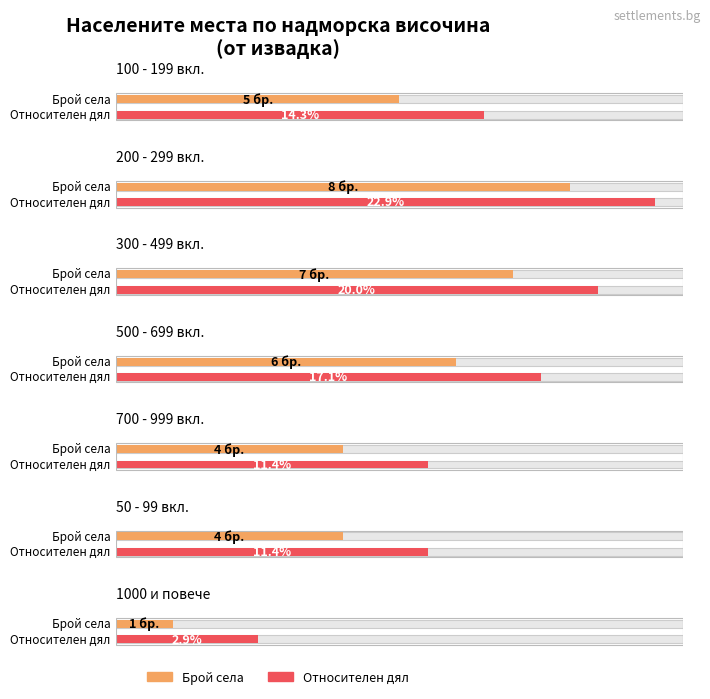

Count the number of data series in this chart.

2